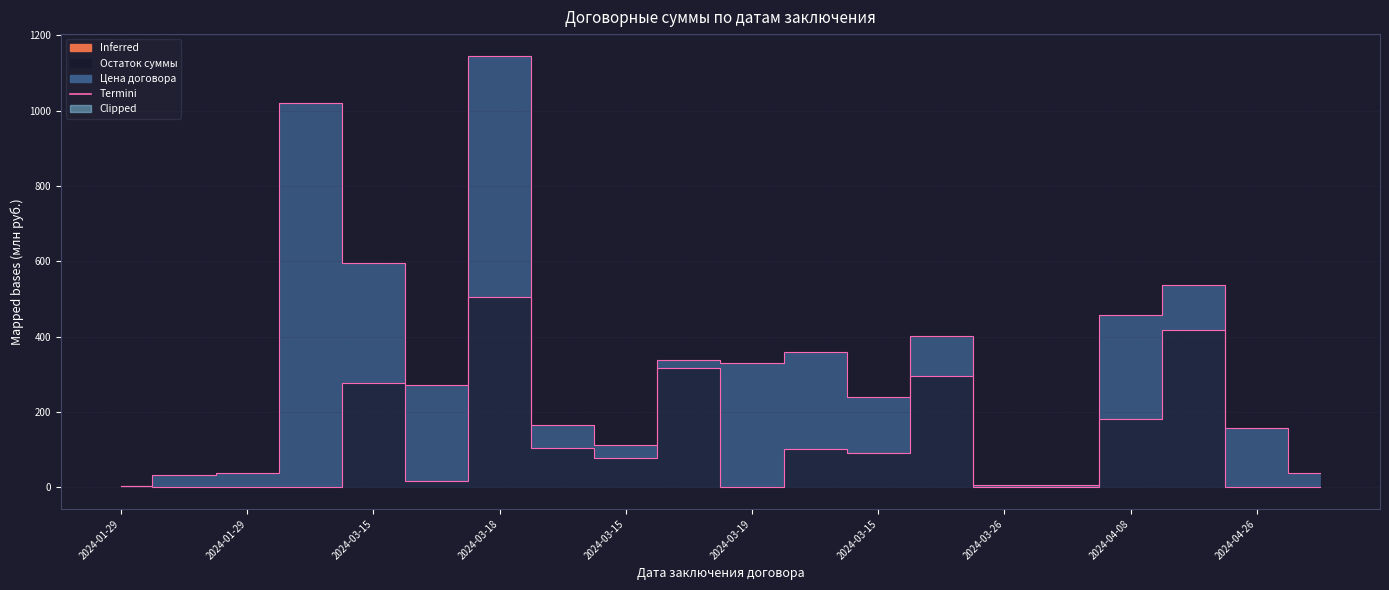

Between 2024-03-18 and 2024-04-10, which series saw the biggest shift?

Цена договора